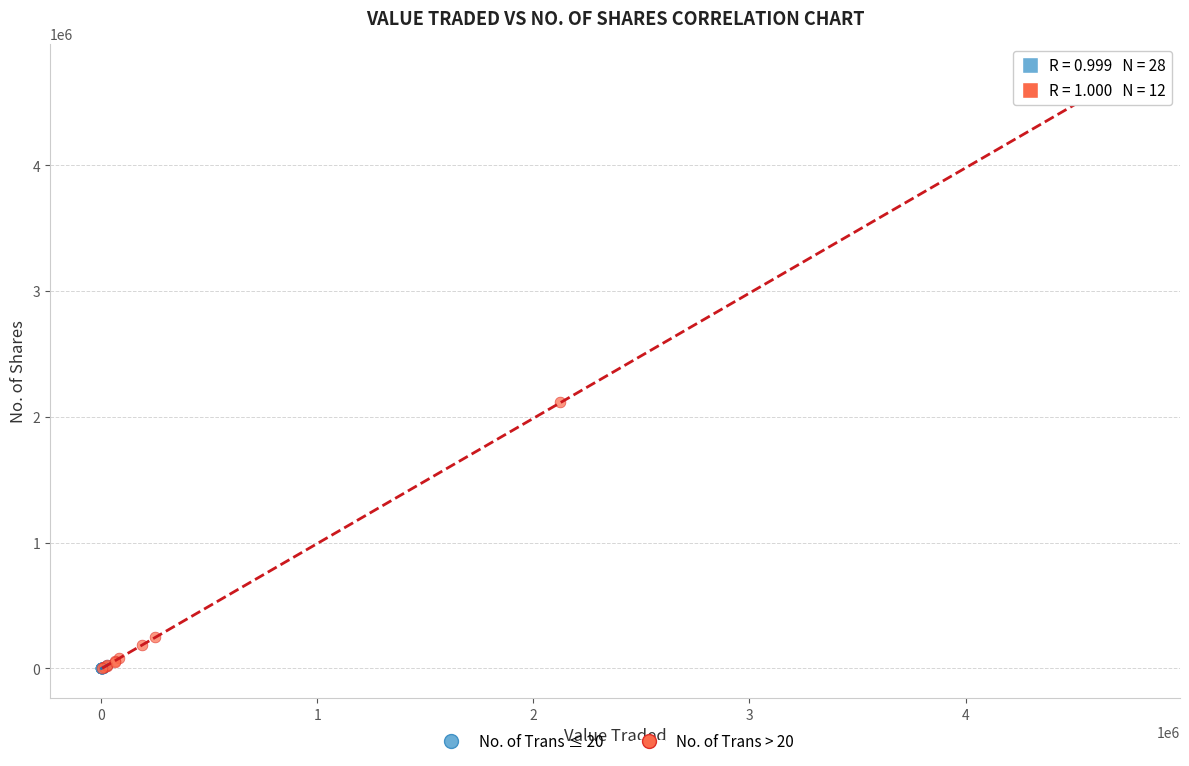

What are all the series names shown in the legend?

No. of Trans ≤ 20, No. of Trans > 20